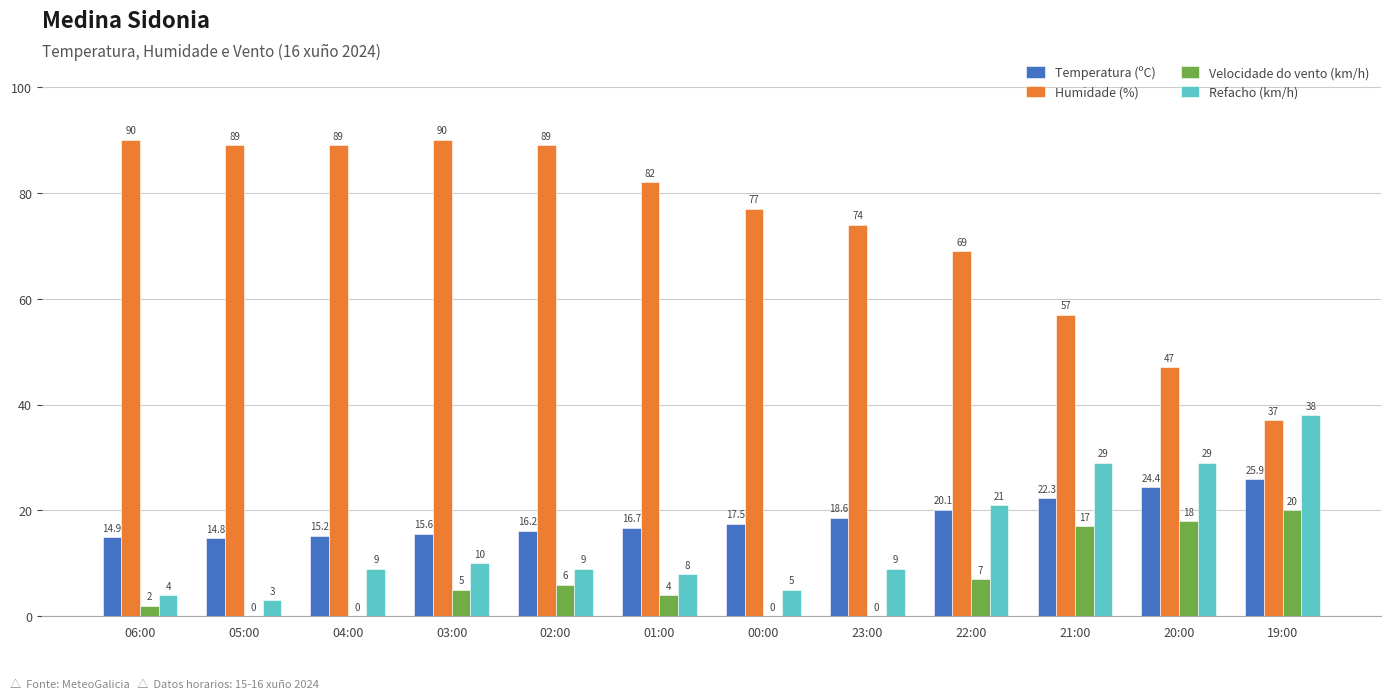

What is the maximum value for Velocidade do vento (km/h)?

20.0